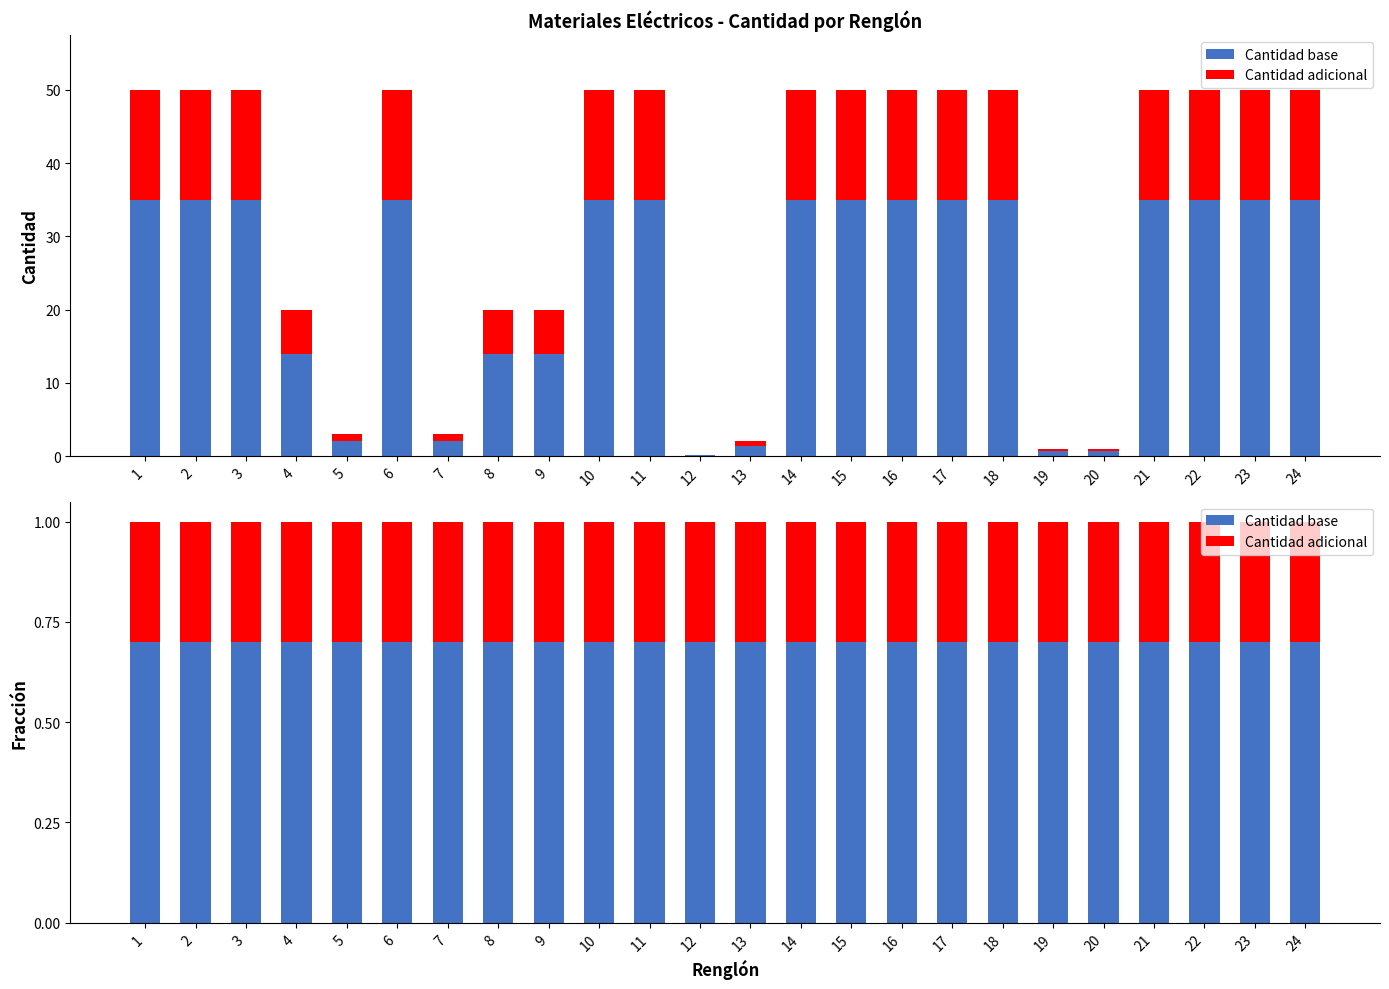

What is the average value of the Cantidad base series?

0.7